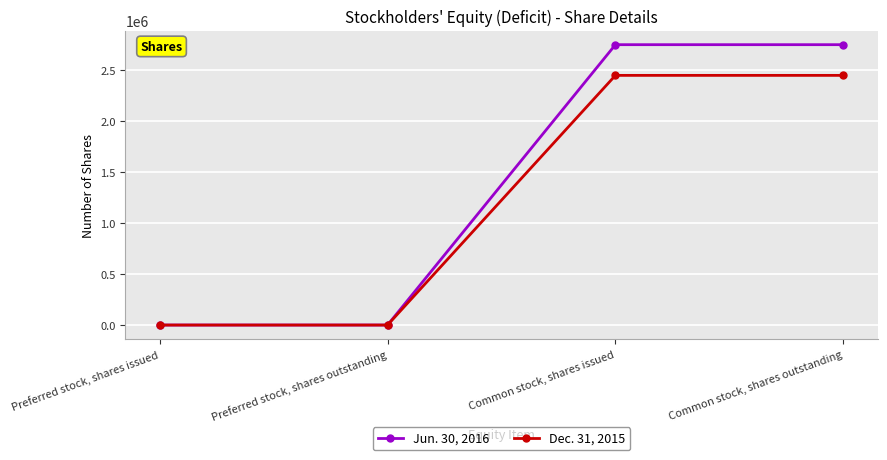

How many data points in Dec. 31, 2015 are less than 2451888?

2